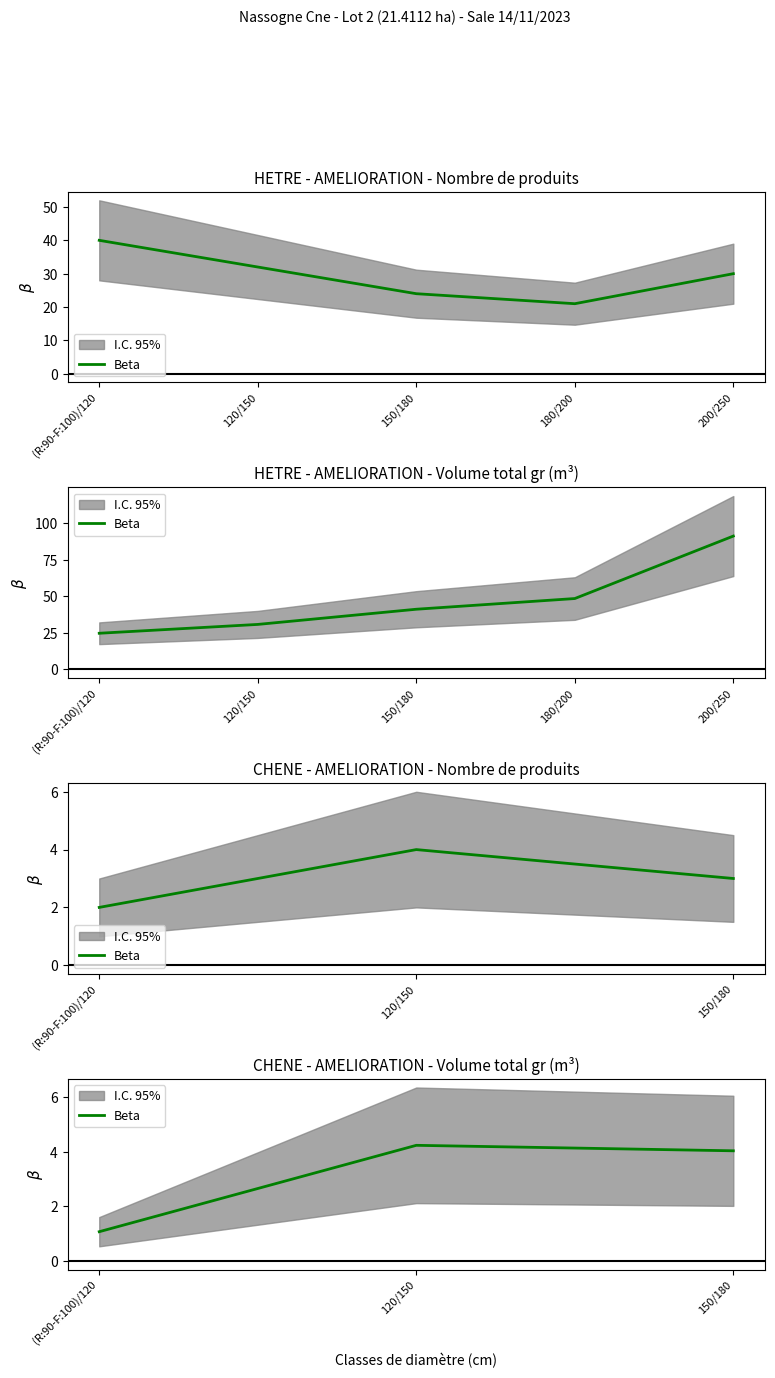

What is the difference between the maximum and minimum values?

3.2